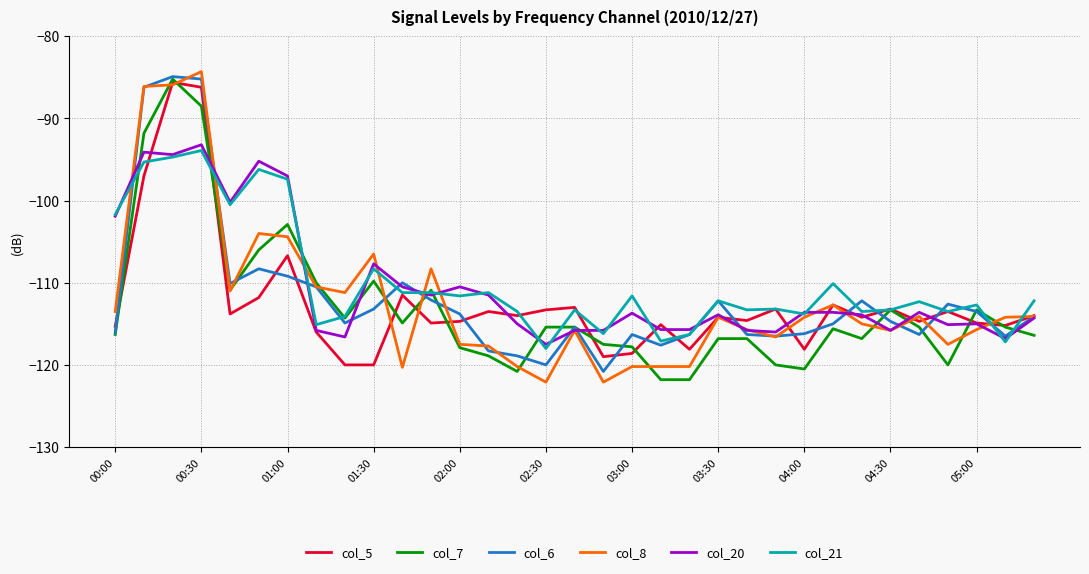

What is the smallest value displayed?

-122.1